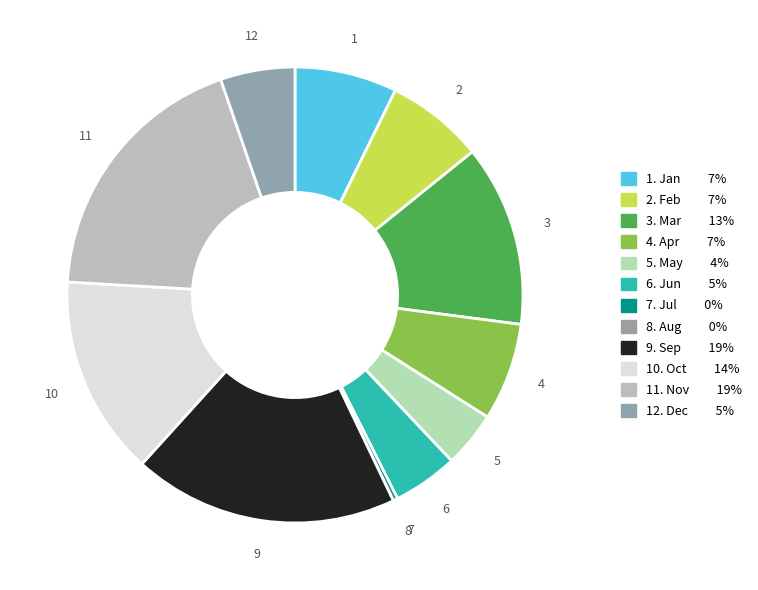

How many segments does this pie chart have?

12